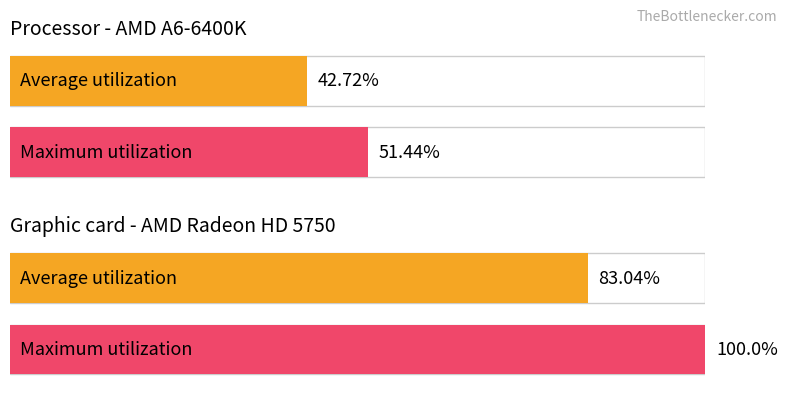

True or false: Graphic card - AMD Radeon HD 5750 has a value of 61.8 at 1.

False